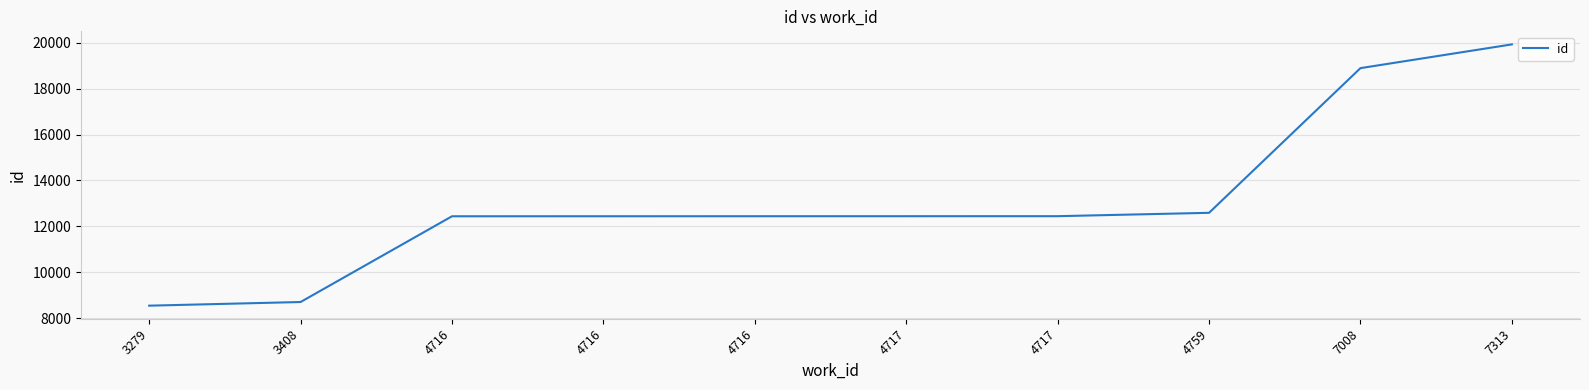

Reading left to right, what are all the values shown in this chart?

8540	8699	12438	12439	12440	12441	12442	12589	18898	19933